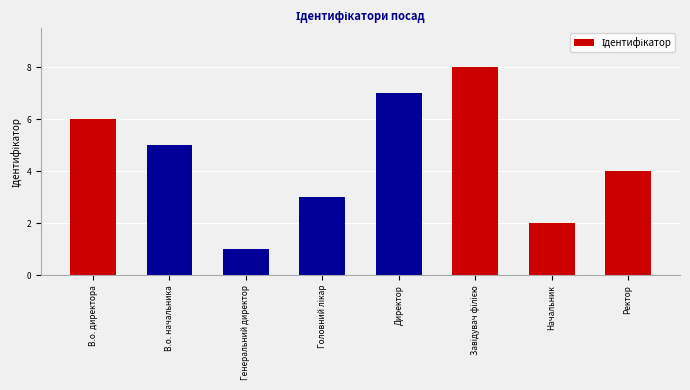

Is it true that the value at Начальник is 3?

False